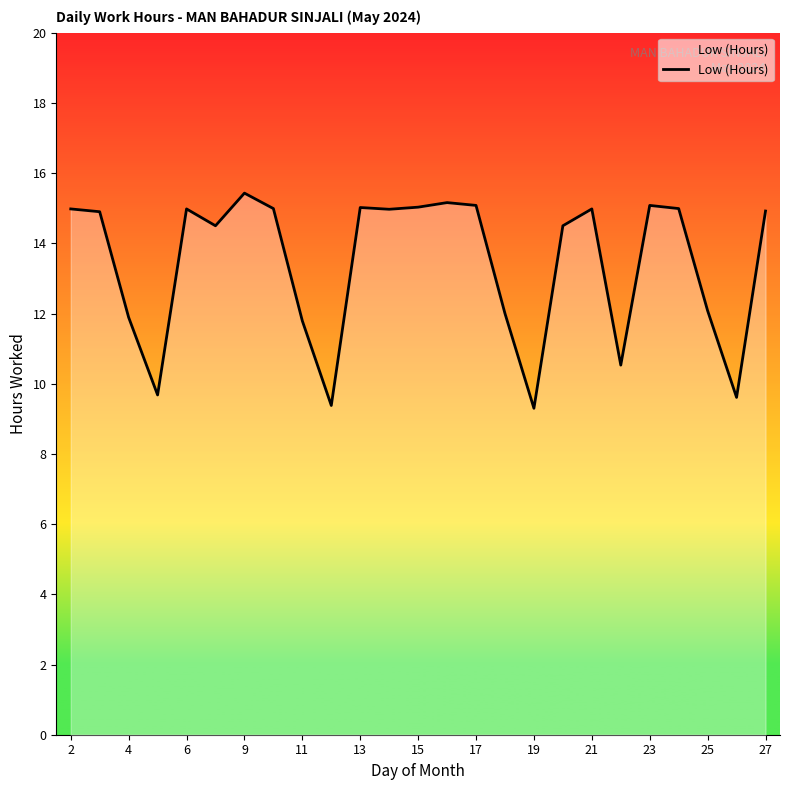

What is the difference between the maximum and minimum values?

6.1